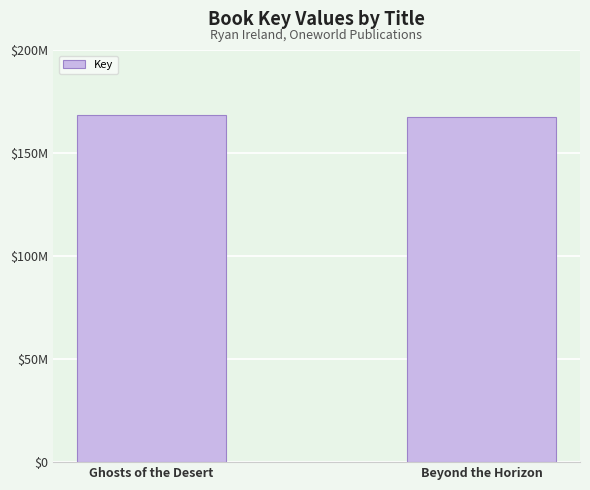

What is the approximate value at Ghosts of the Desert, to the nearest 50?

168404200